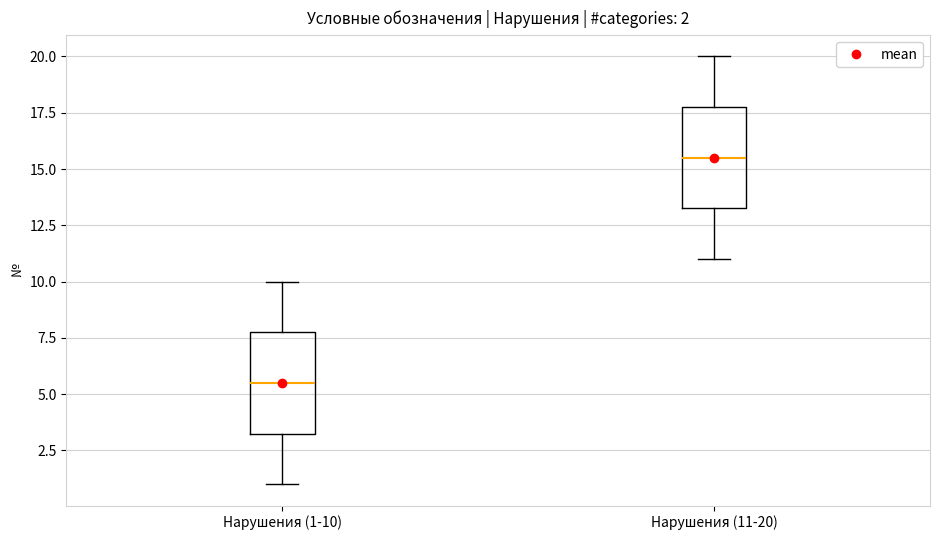

Which box has the highest median line?

Нарушения (11-20)